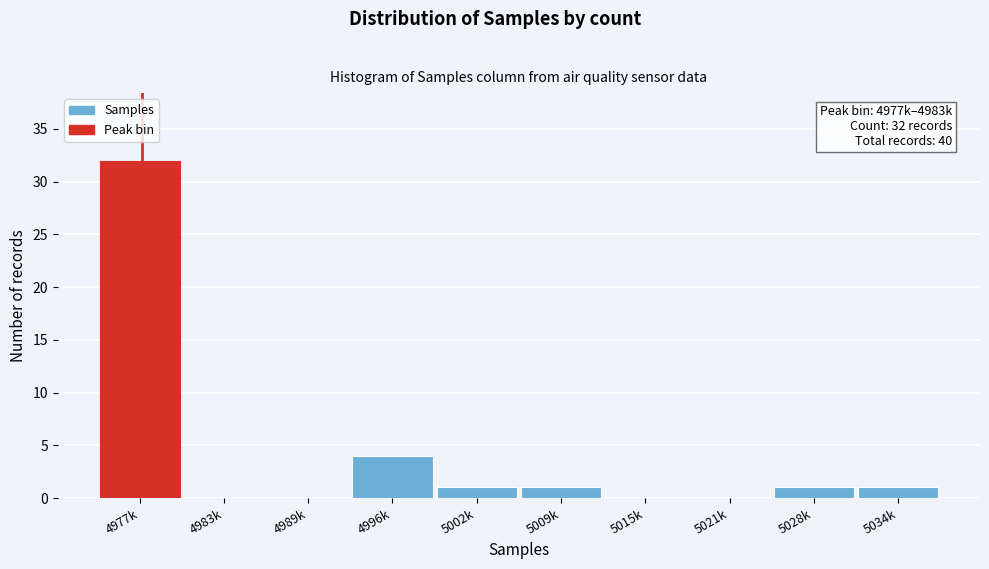

Reading right to left, what are all the values shown in this chart?

5034k=1	5028k=1	5021k=0	5015k=0	5009k=1	5002k=1	4996k=4	4989k=0	4983k=0	4977k=32